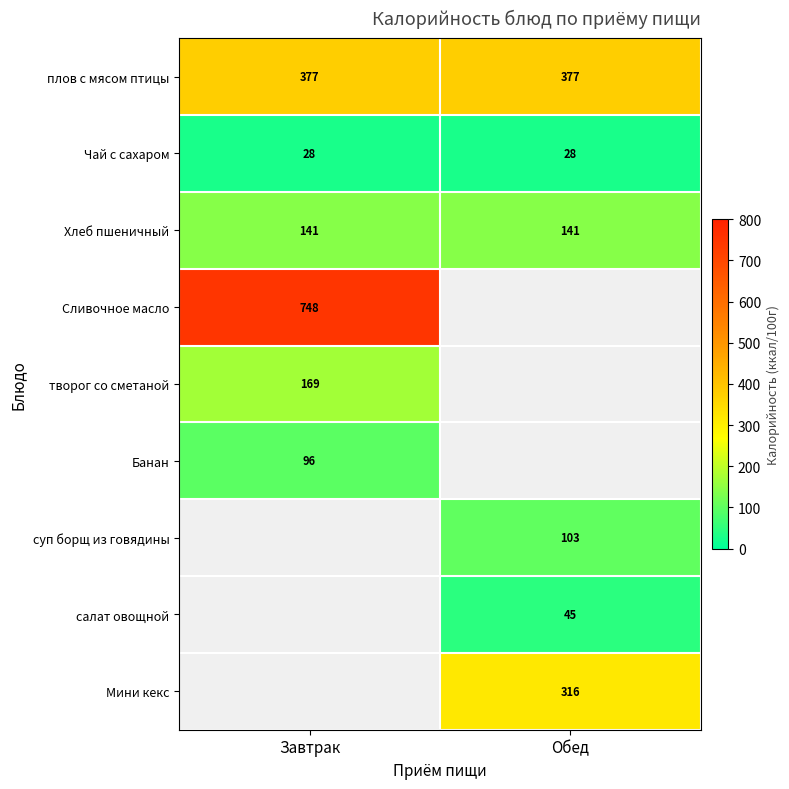

The Чай с сахаром series shows 28 at Обед. True or false?

True